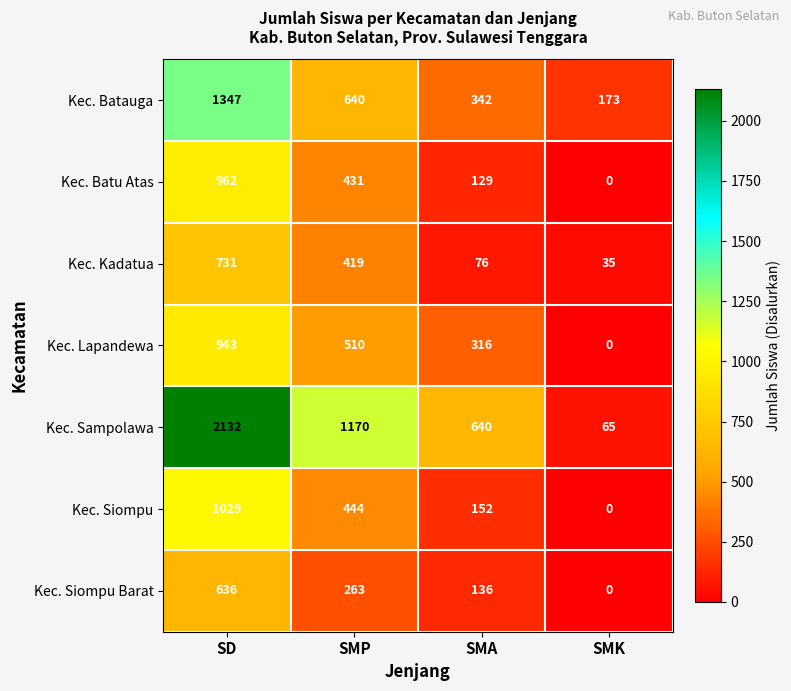

Where does the Kec. Siompu Barat series first go above 263?

SD